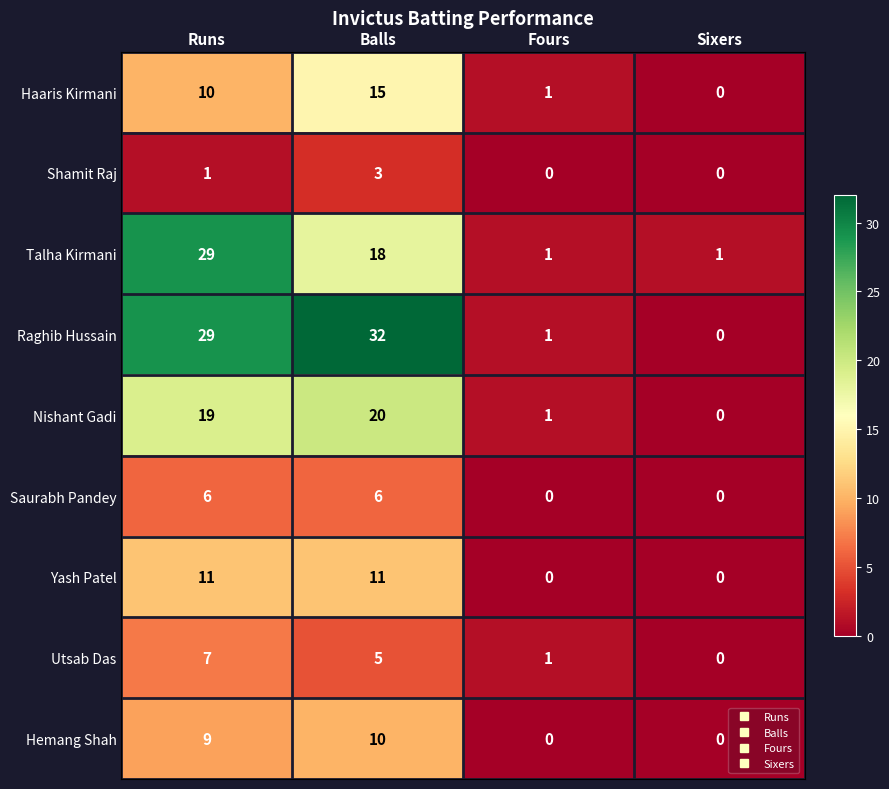

Rank the series at Balls from lowest to highest value.

Shamit Raj, Utsab Das, Saurabh Pandey, Hemang Shah, Yash Patel, Haaris Kirmani, Talha Kirmani, Nishant Gadi, Raghib Hussain